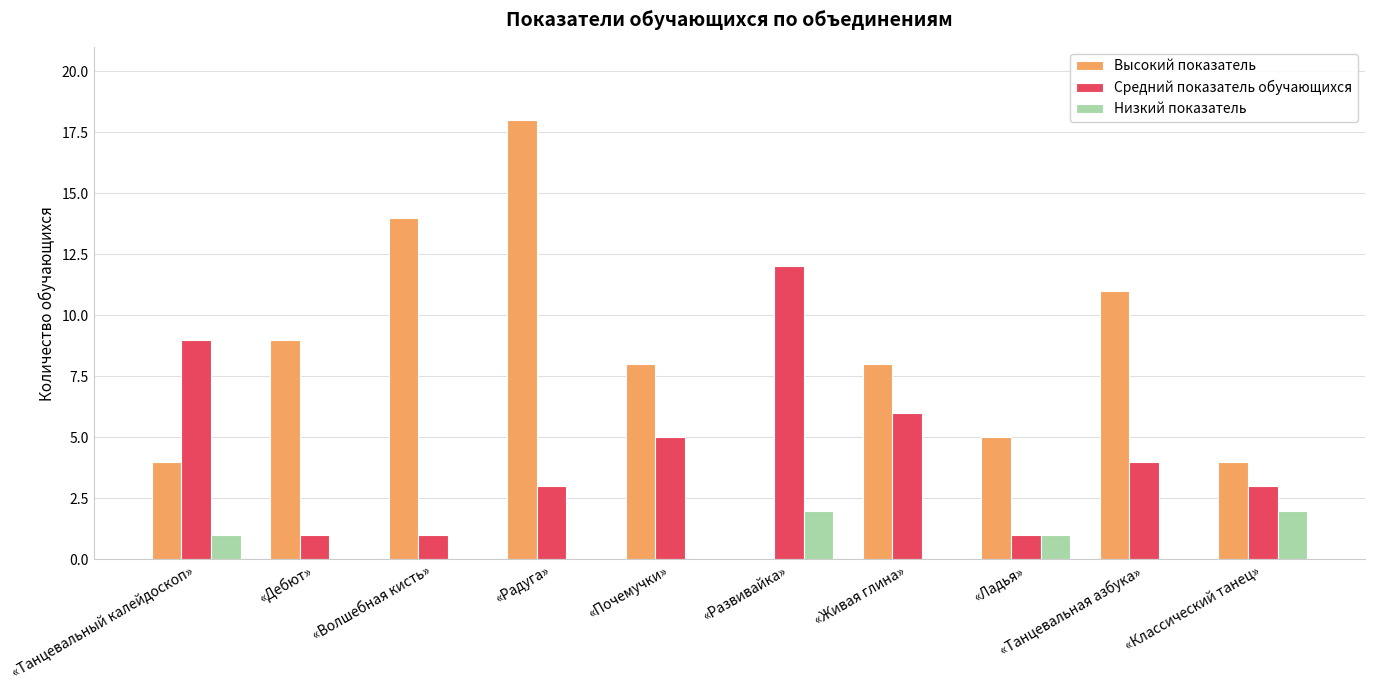

Reading left to right, extract all data points from this chart.

Высокий показатель: 4	9	14	18	8	0	8	5	11	4
Средний показатель обучающихся: 9	1	1	3	5	12	6	1	4	3
Низкий показатель: 1	0	0	0	0	2	0	1	0	2